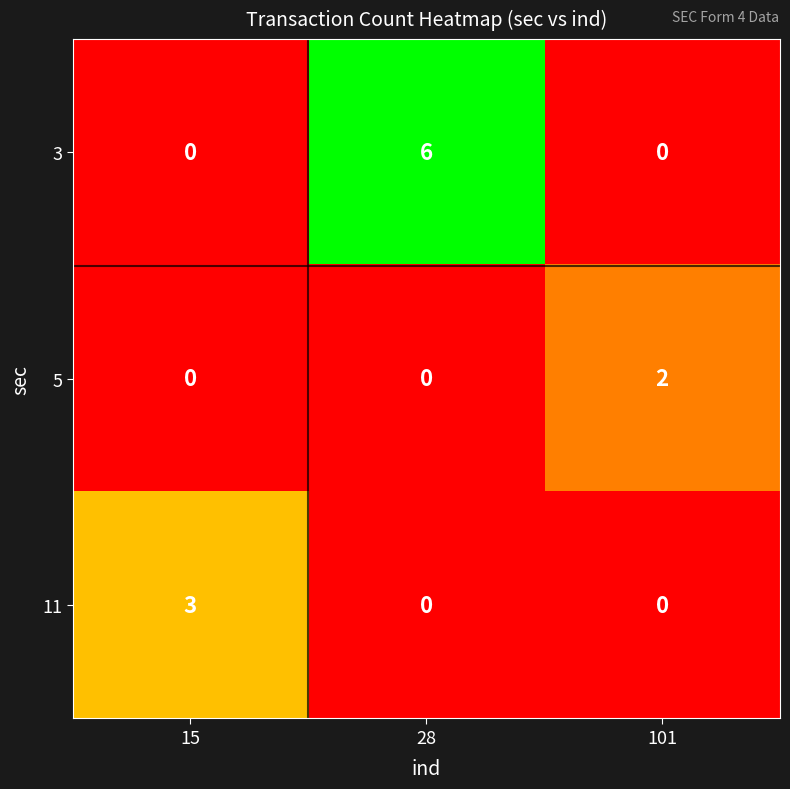

The value of 3 at 15 is 0. True or false?

True